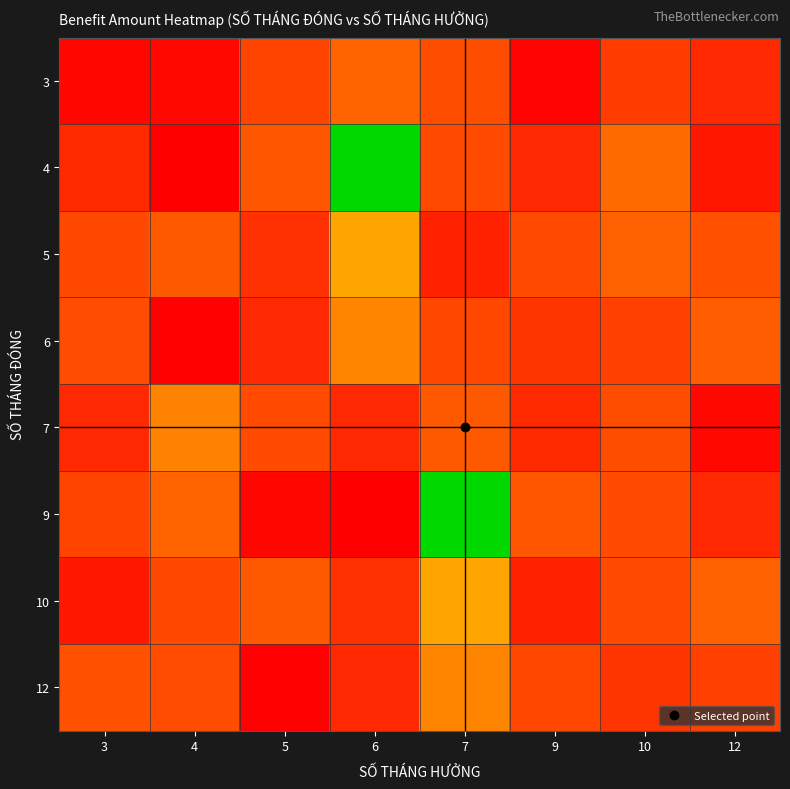

What is the maximum value shown in the chart?

6783000.0